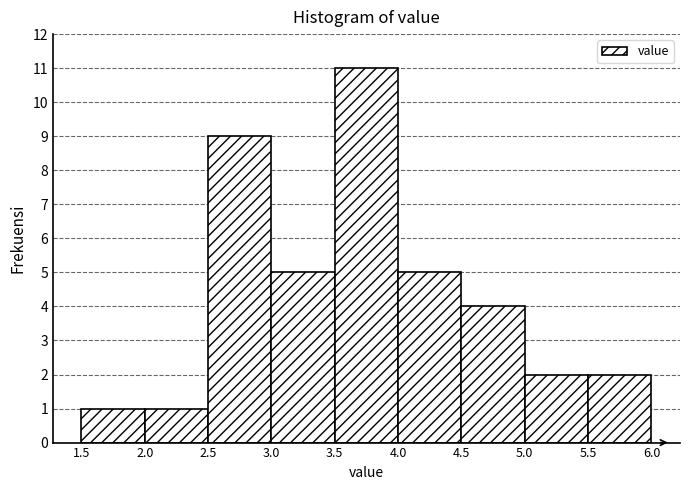

How tall is the bar that spans 1.5 to 2.0 on the x-axis? The values are not printed on the chart, so give them approximately, as read against the axis.

1